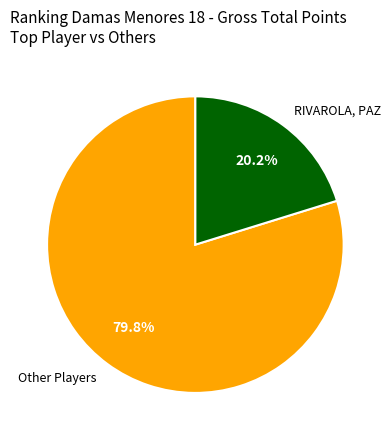

Between RIVAROLA, PAZ and Other Players, which is larger?

Other Players